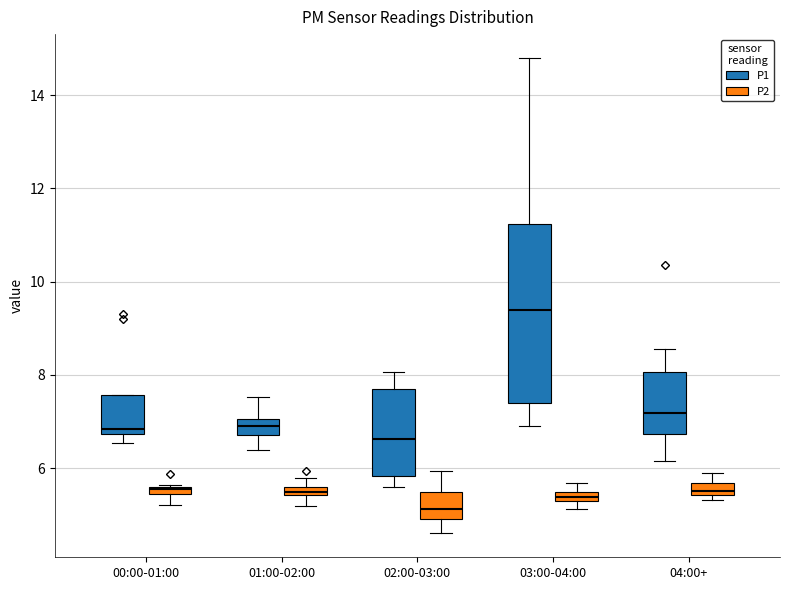

Which box is the tallest, from its lower edge to its upper edge?

03:00-04:00 (P1)